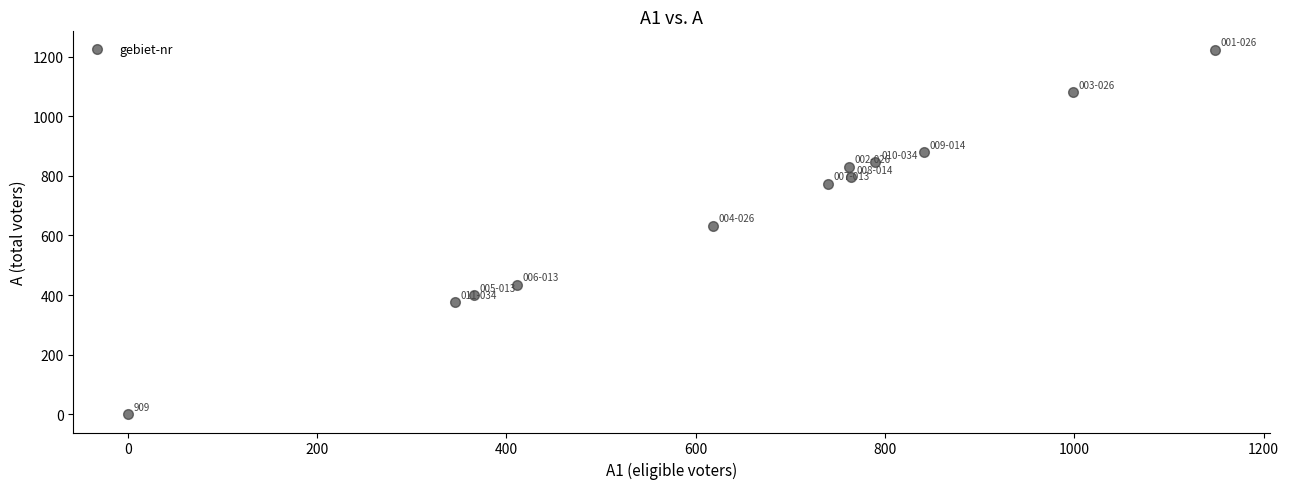

What is the average Y value?

690